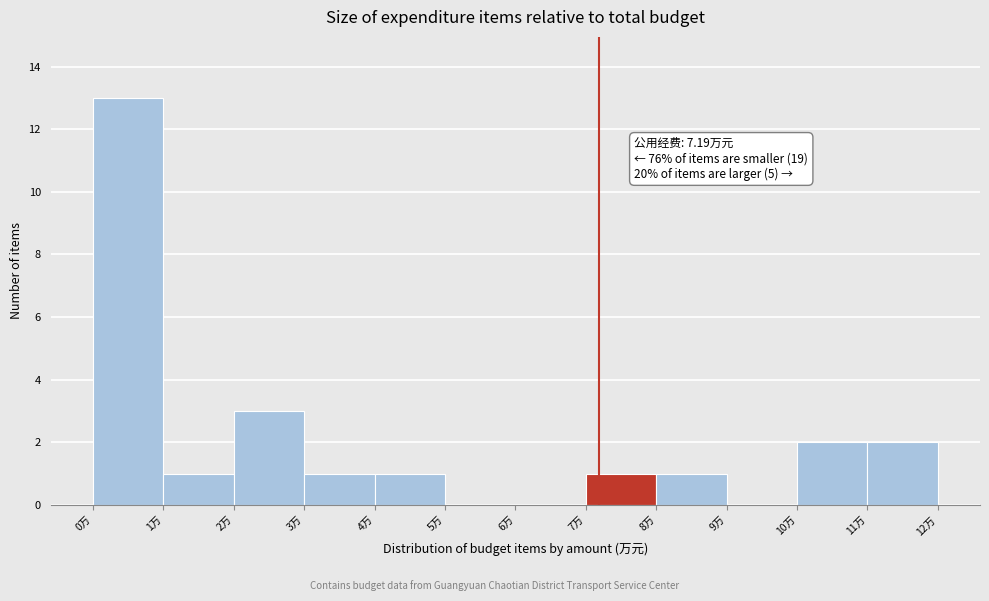

Which range on the x-axis has the tallest bar?

0 to 1